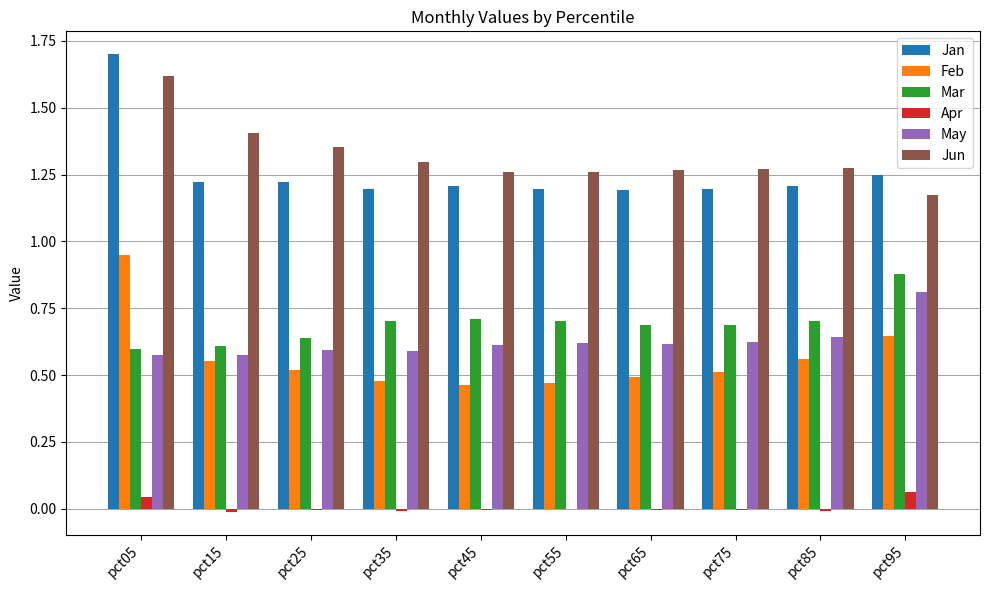

What is the greatest value displayed?

1.7